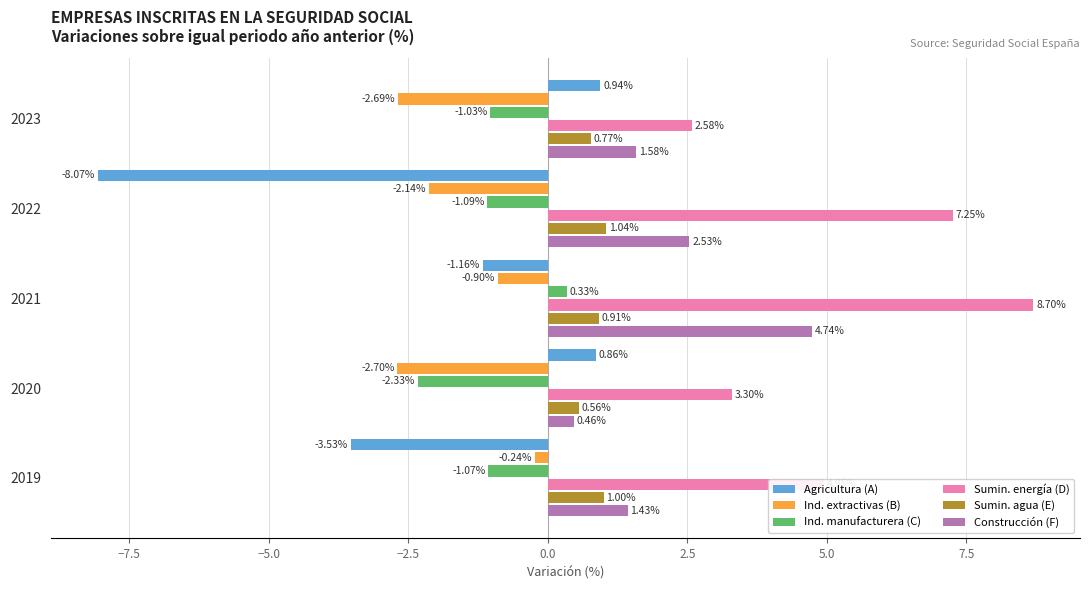

At which category is the sum across all series the highest?

2021